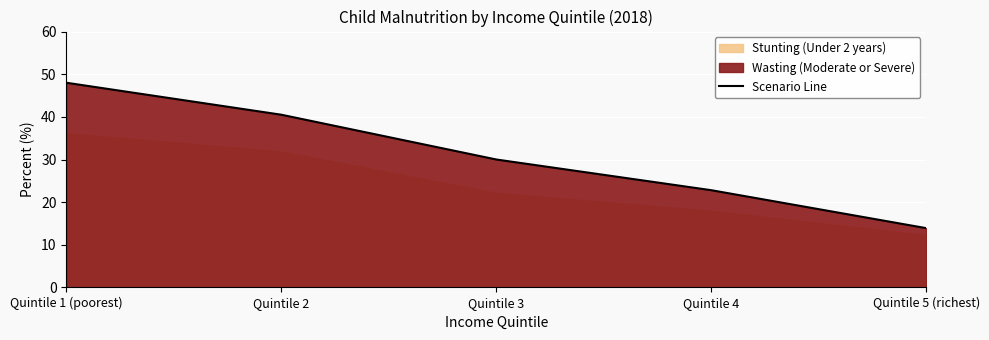

Rank the categories by value from highest to lowest.

Quintile 1 (poorest), Quintile 2, Quintile 3, Quintile 4, Quintile 5 (richest)